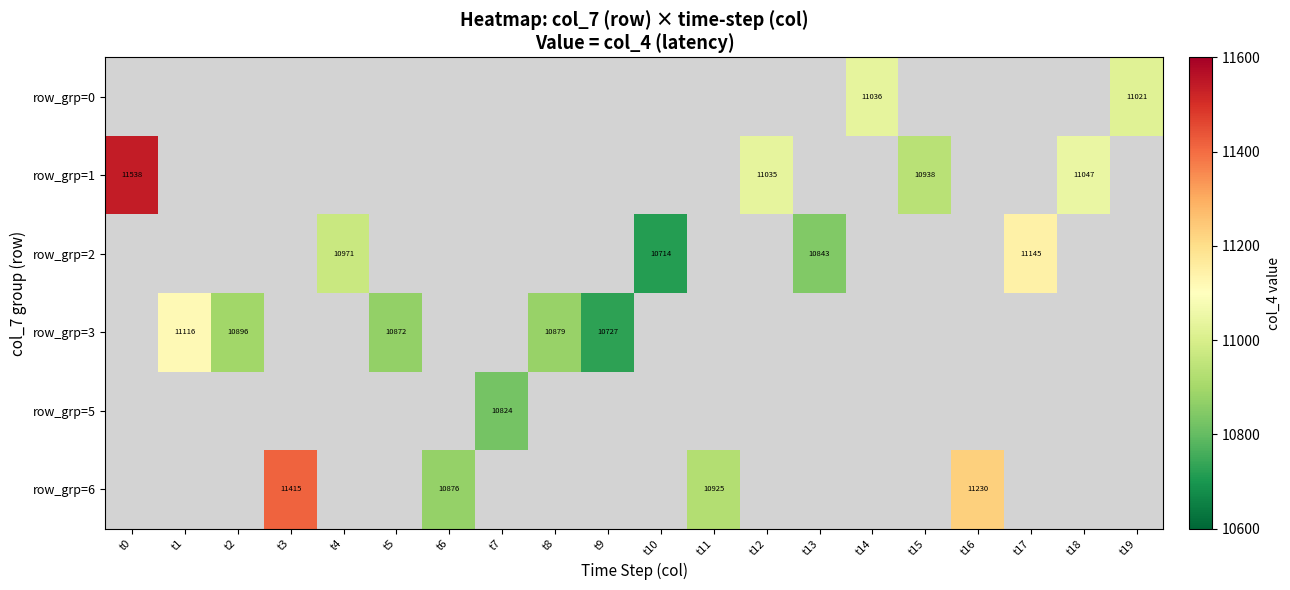

Is it true that row_grp=0 equals 11021 at t19?

True